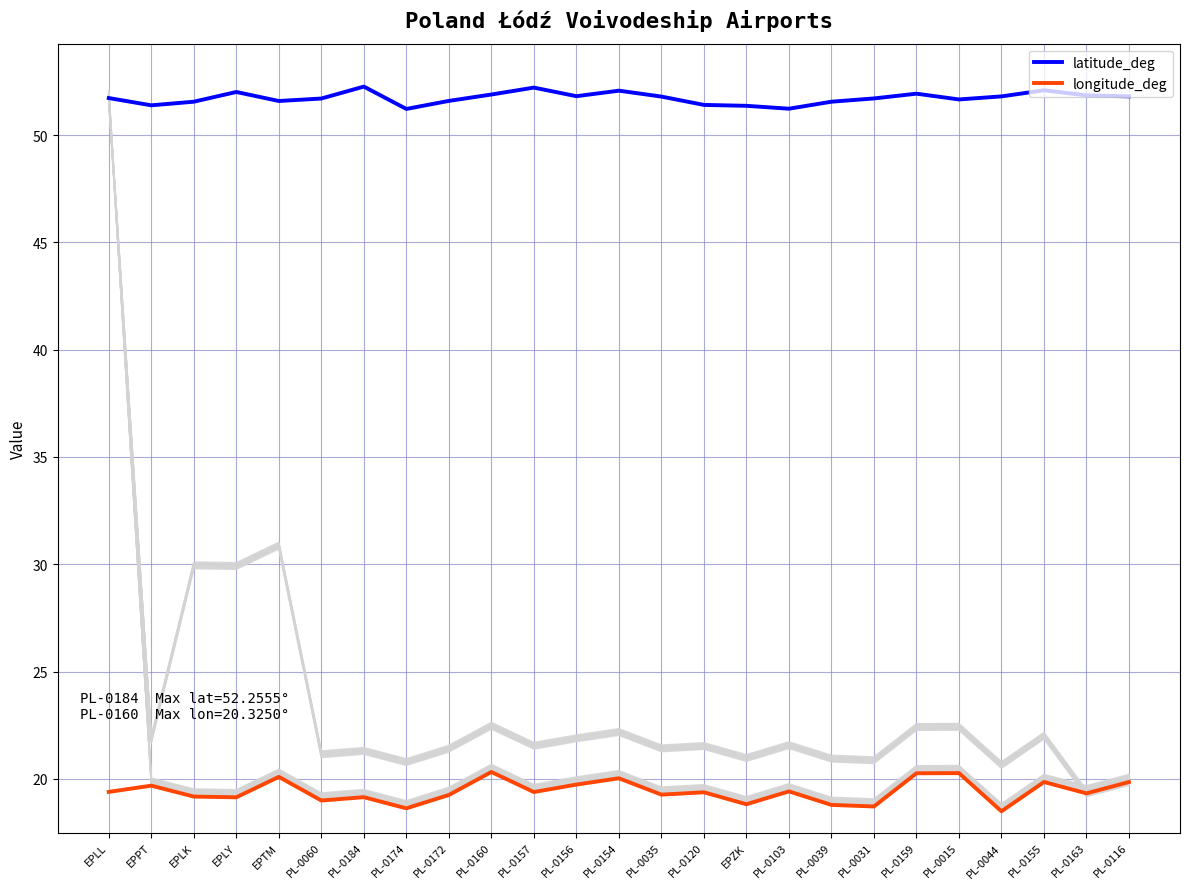

Reading left to right, extract all data points from this chart.

latitude_deg: EPLL=51.7	EPPT=51.4	EPLK=51.6	EPLY=52.0	EPTM=51.6	PL-0060=51.7	PL-0184=52.3	PL-0174=51.2	PL-0172=51.6	PL-0160=51.9	PL-0157=52.2	PL-0156=51.8	PL-0154=52.1	PL-0035=51.8	PL-0120=51.4	EPZK=51.4	PL-0103=51.2	PL-0039=51.6	PL-0031=51.7	PL-0159=51.9	PL-0015=51.7	PL-0044=51.8	PL-0155=52.1	PL-0163=51.8	PL-0116=51.8
longitude_deg: EPLL=19.4	EPPT=19.7	EPLK=19.2	EPLY=19.1	EPTM=20.1	PL-0060=19.0	PL-0184=19.2	PL-0174=18.6	PL-0172=19.3	PL-0160=20.3	PL-0157=19.4	PL-0156=19.7	PL-0154=20.0	PL-0035=19.3	PL-0120=19.4	EPZK=18.8	PL-0103=19.4	PL-0039=18.8	PL-0031=18.7	PL-0159=20.3	PL-0015=20.3	PL-0044=18.5	PL-0155=19.9	PL-0163=19.3	PL-0116=19.9